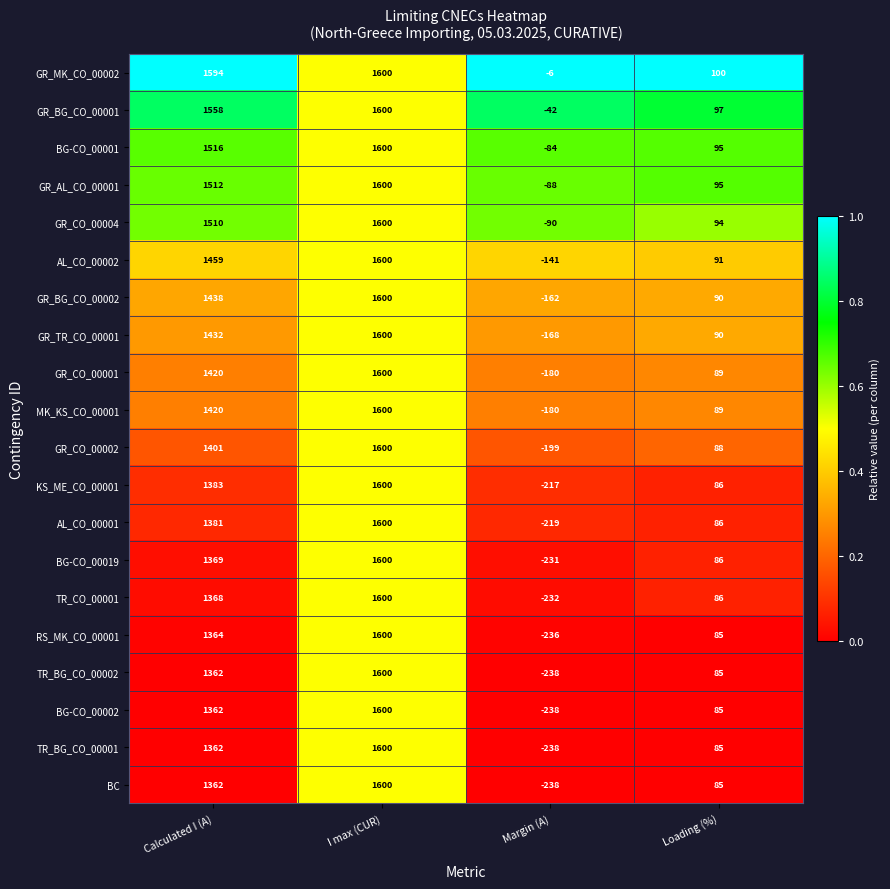

The value of GR_CO_00001 at Calculated I (A) is 925. True or false?

False